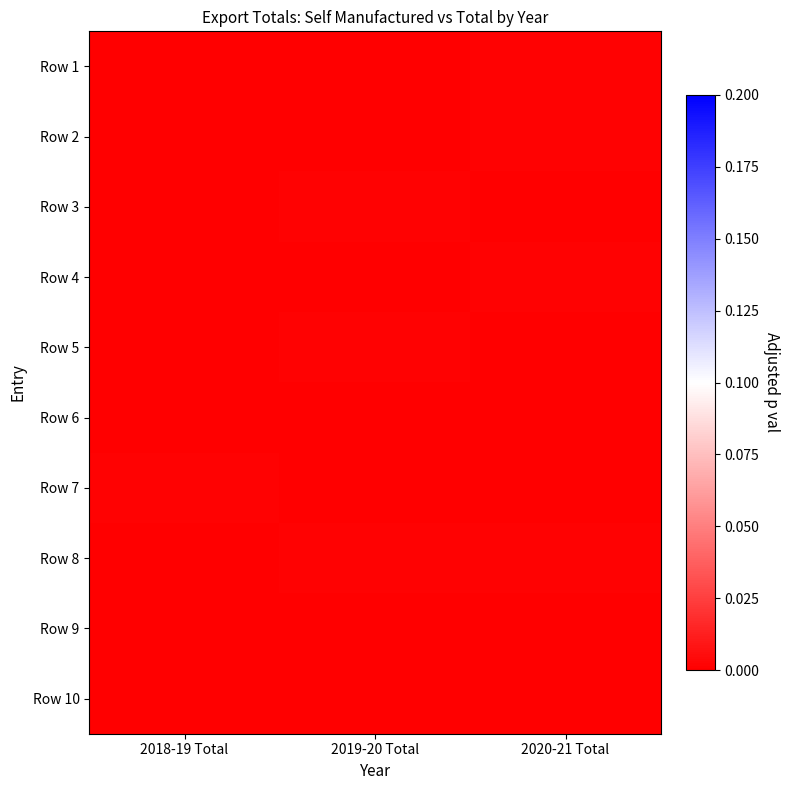

Which category has the highest value across all series?

2020-21 Total